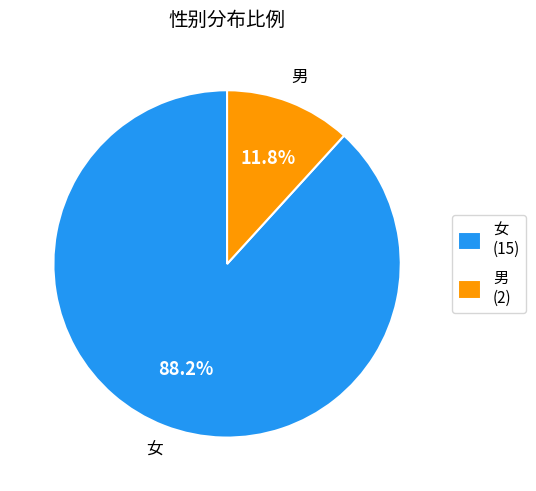

How many segments does this pie chart have?

2